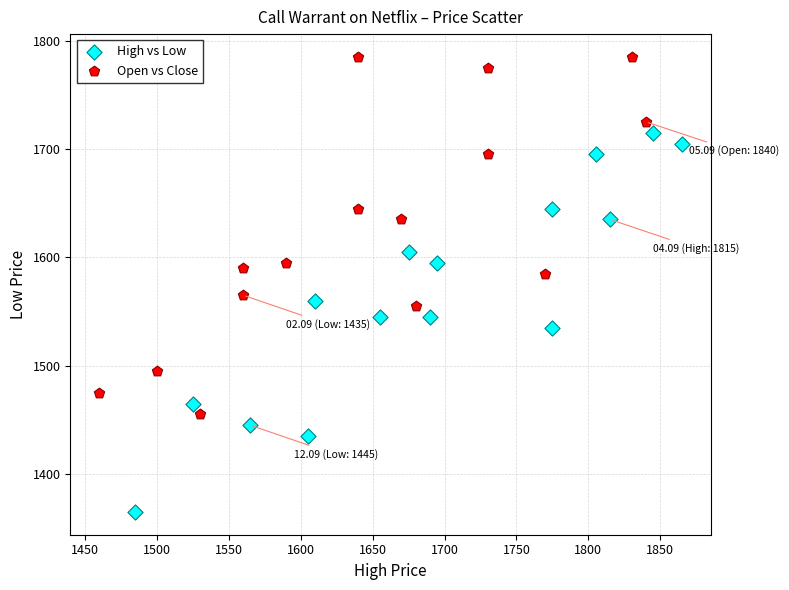

Which series reaches the minimum Y coordinate?

High vs Low